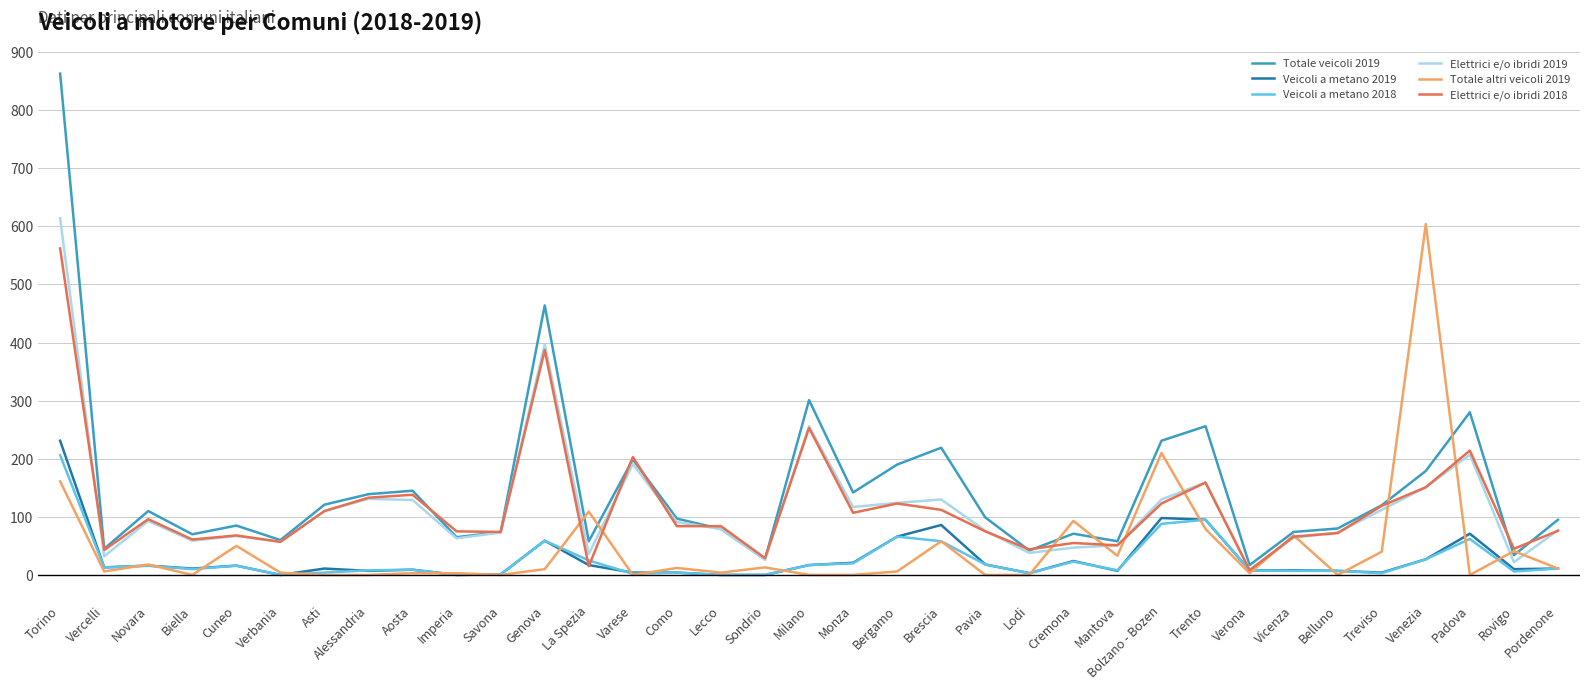

What position from the left is Venezia?

32